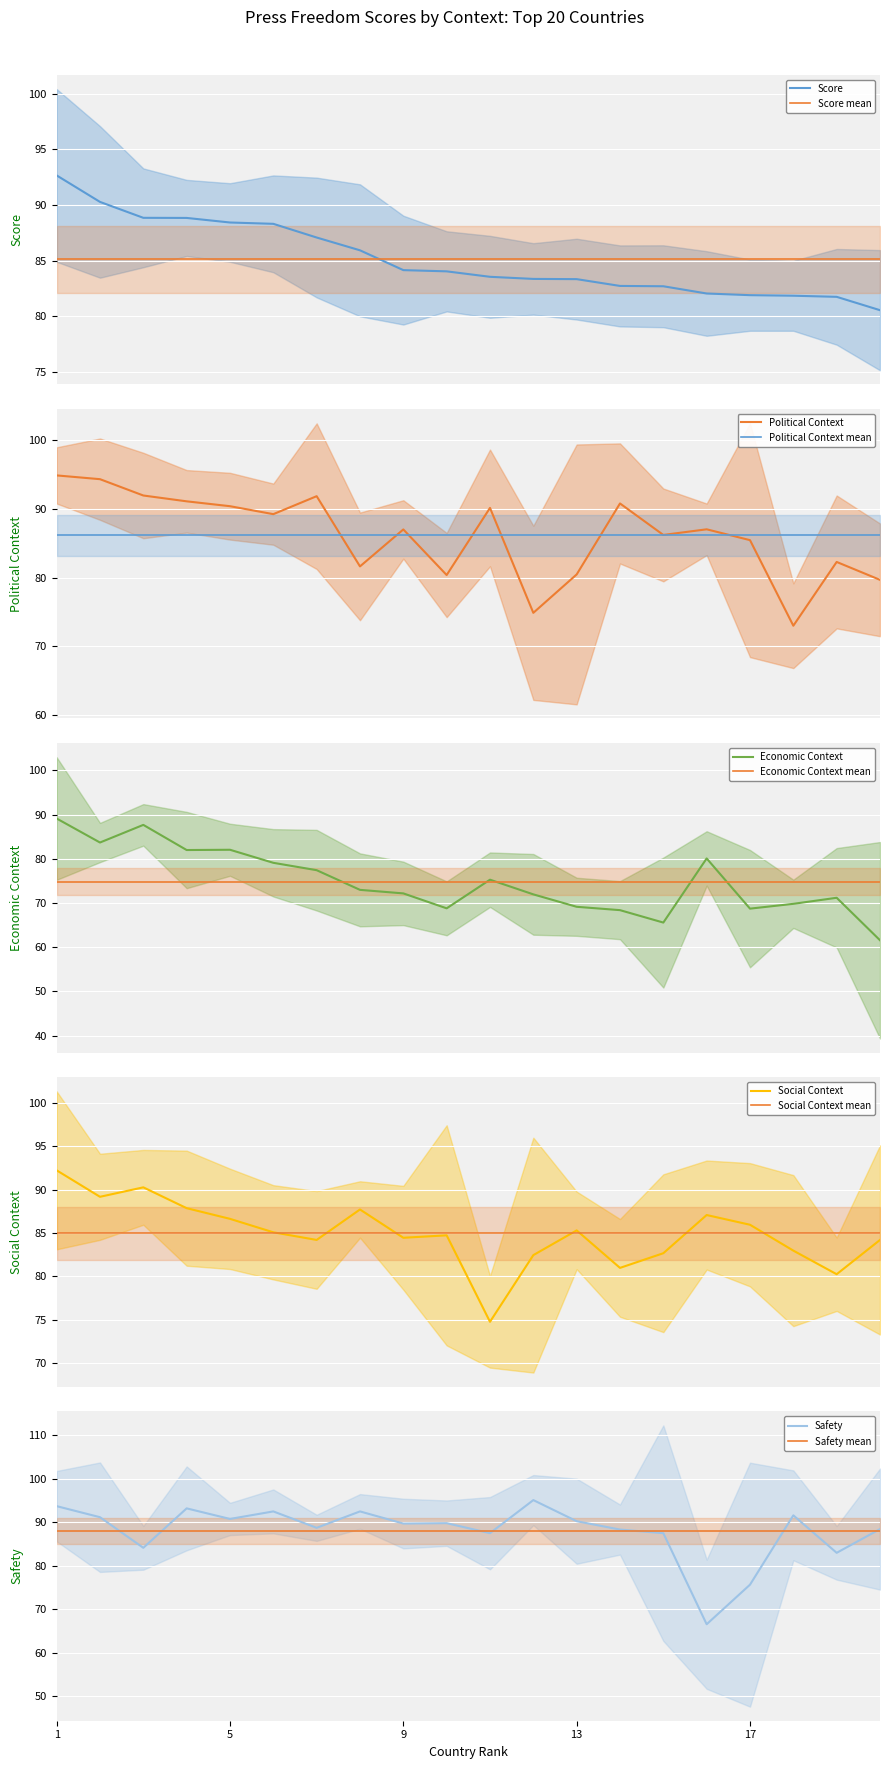

What is the minimum value for Safety mean?

88.0